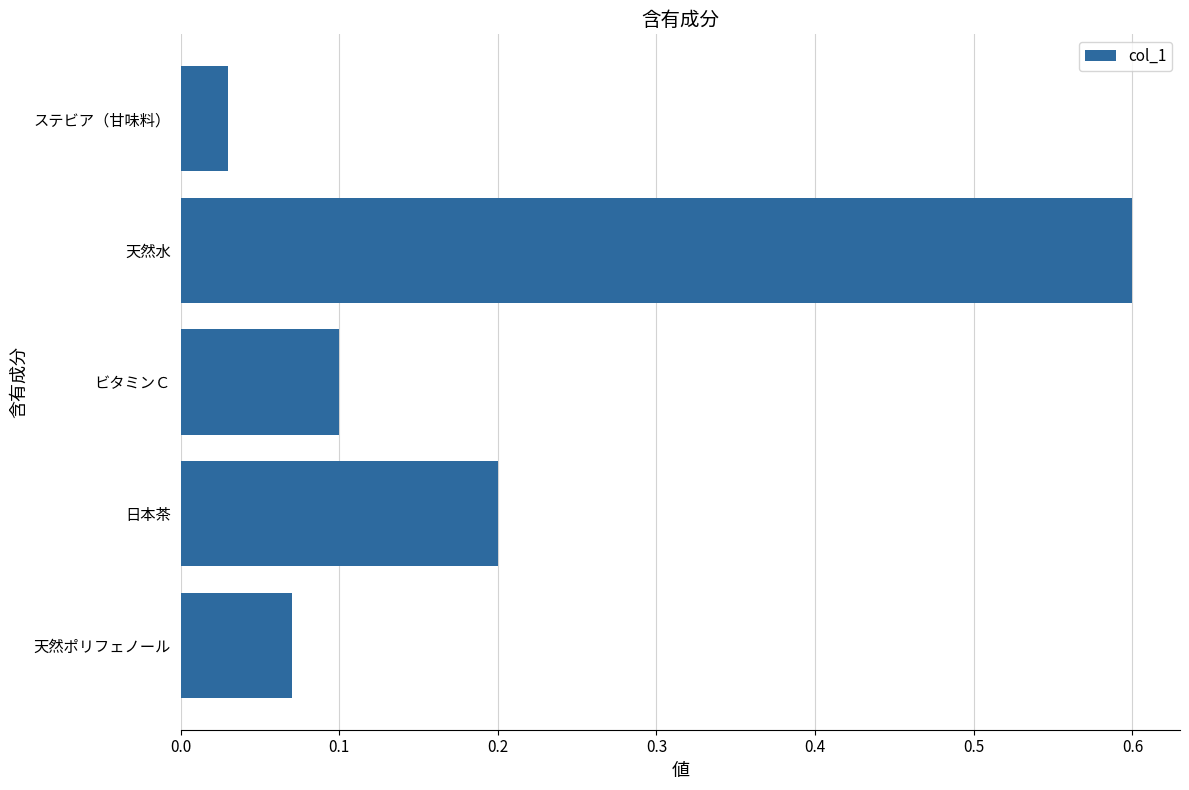

At which label is the value closest to 0?

ステビア（甘味料）